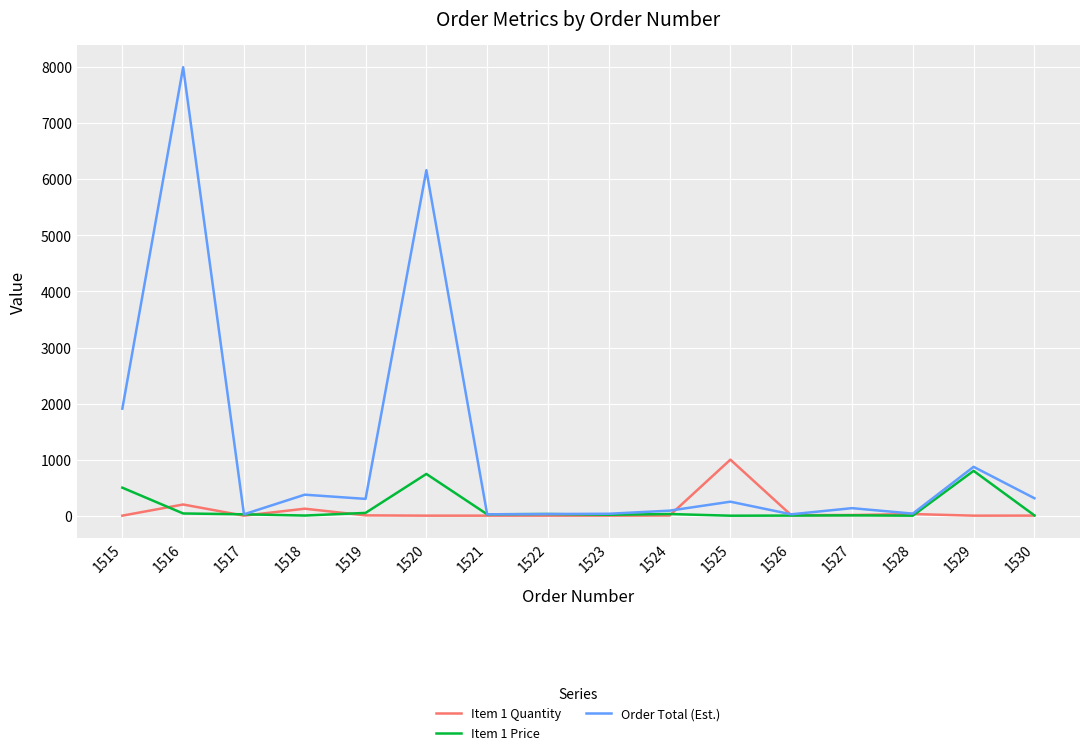

At which category does Order Total (Est.) reach its first local peak?

1516